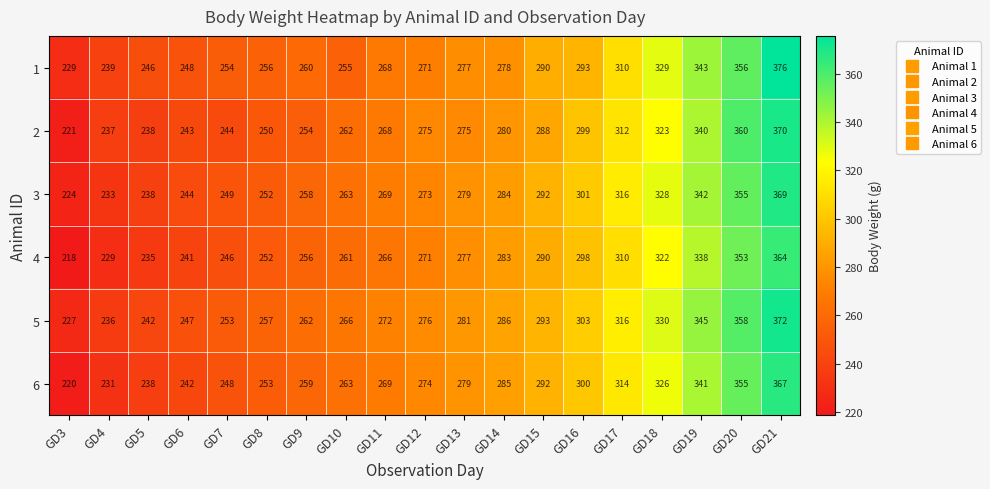

Which label corresponds to the largest value in the chart?

GD21